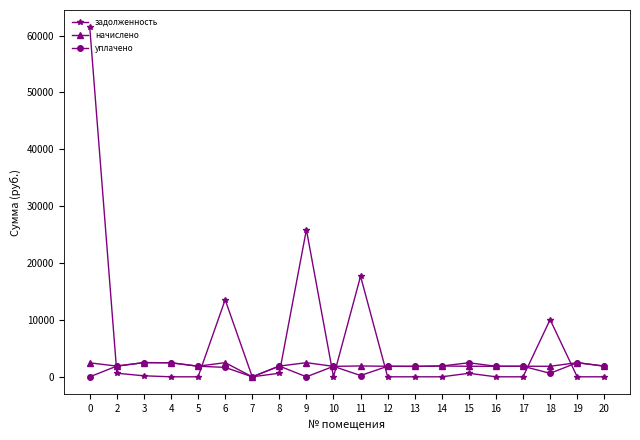

How many values in the задолженность series exceed 0?

9